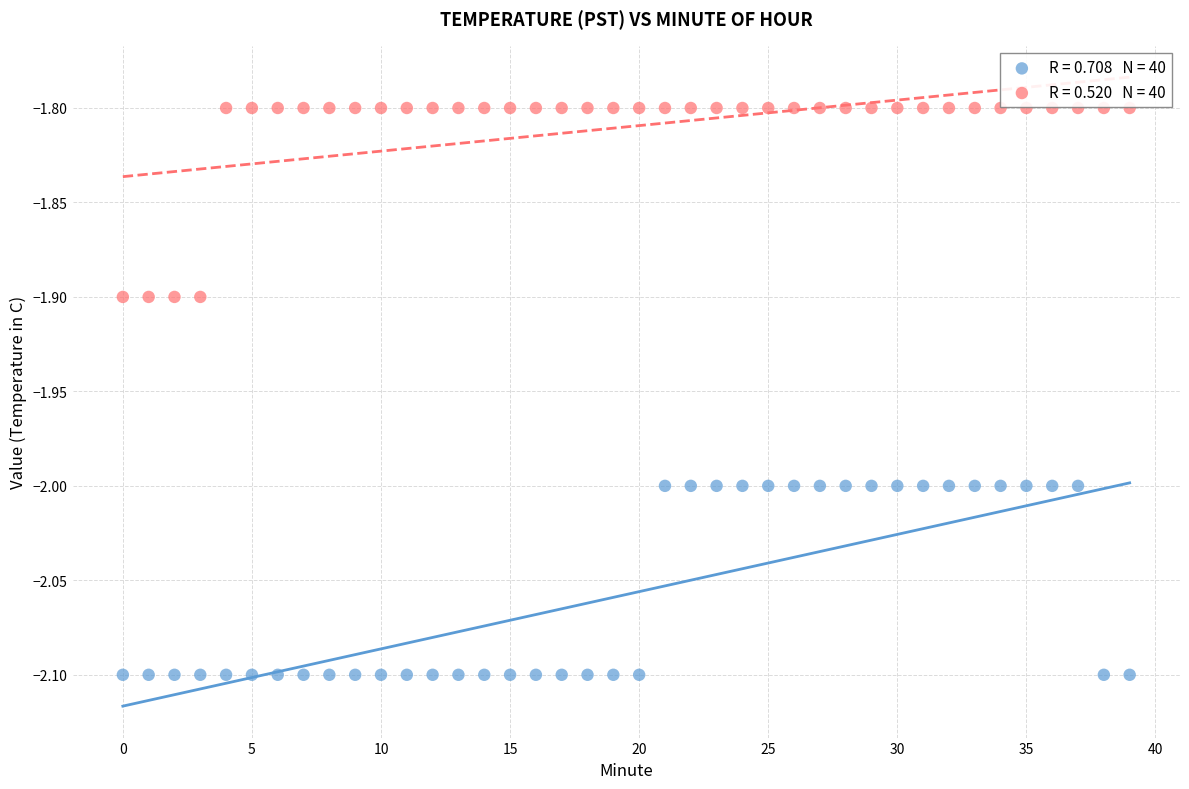

Across all data points, what is the range of Y values (max minus min)?

0.3